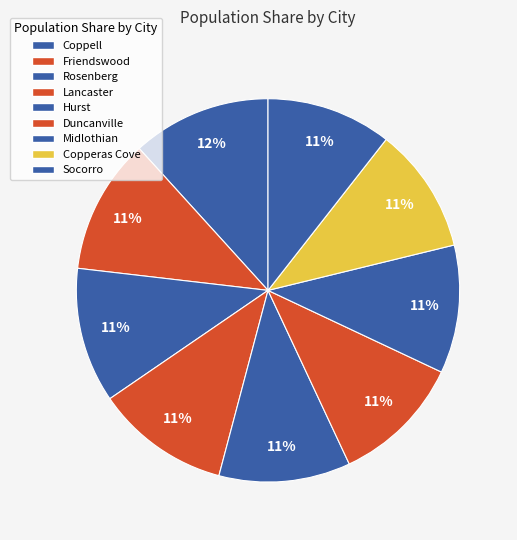

To the nearest percent, what portion does Rosenberg represent?

11%